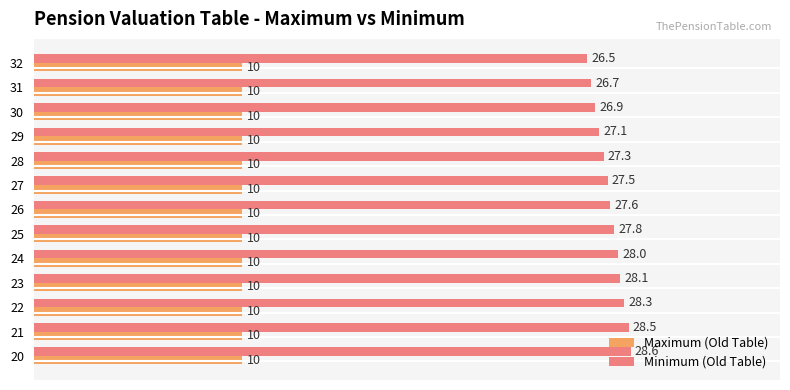

At which label does Minimum (Old Table) reach its minimum?

32